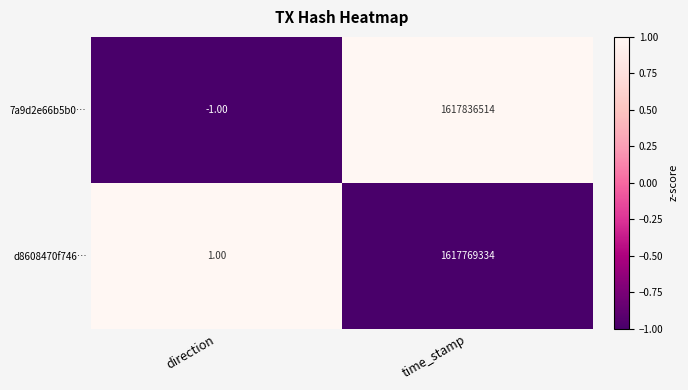

How many series are shown in this chart?

2